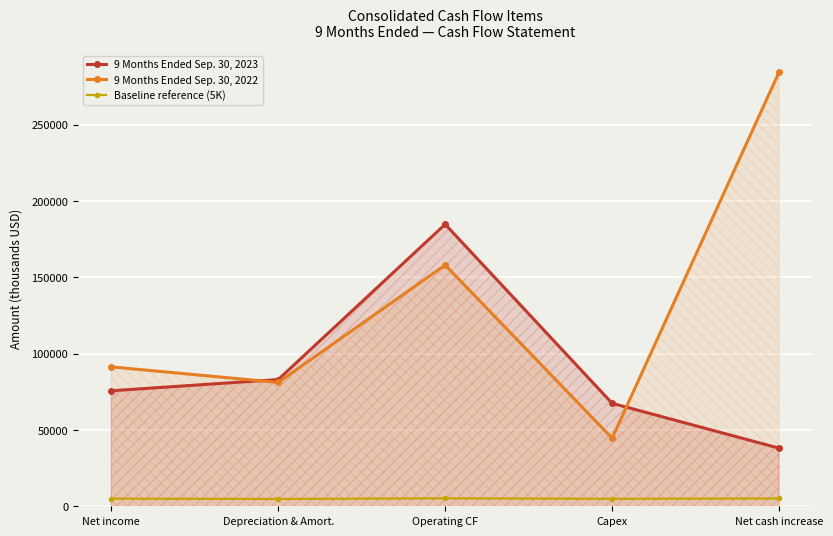

Does the chart display data point markers on the line(s)?

Yes